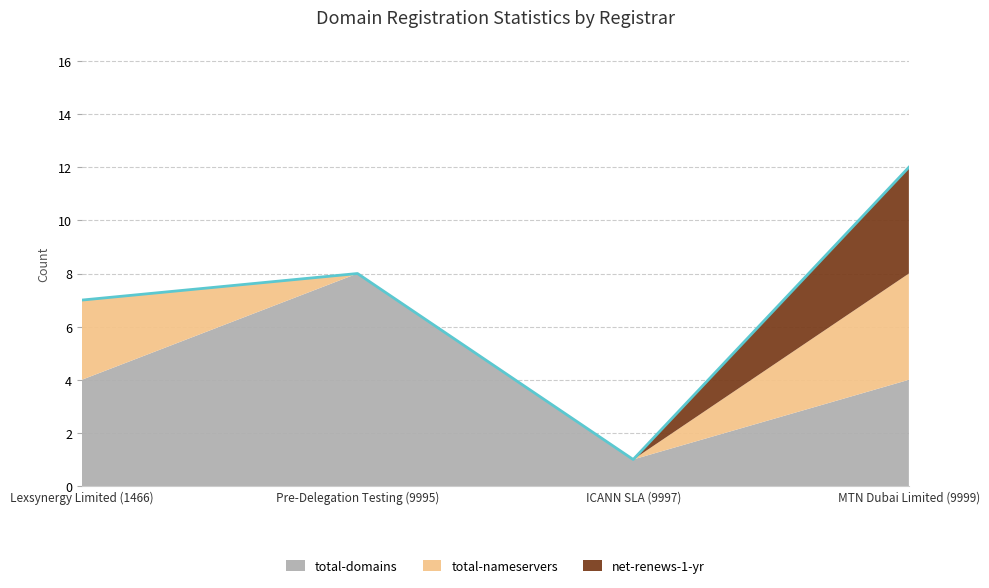

Reading left to right, extract all data points from this chart.

total-domains: Lexsynergy Limited (1466)=4	Pre-Delegation Testing (9995)=8	ICANN SLA (9997)=1	MTN Dubai Limited (9999)=4
total-nameservers: Lexsynergy Limited (1466)=3	Pre-Delegation Testing (9995)=0	ICANN SLA (9997)=0	MTN Dubai Limited (9999)=4
net-renews-1-yr: Lexsynergy Limited (1466)=0	Pre-Delegation Testing (9995)=0	ICANN SLA (9997)=0	MTN Dubai Limited (9999)=4